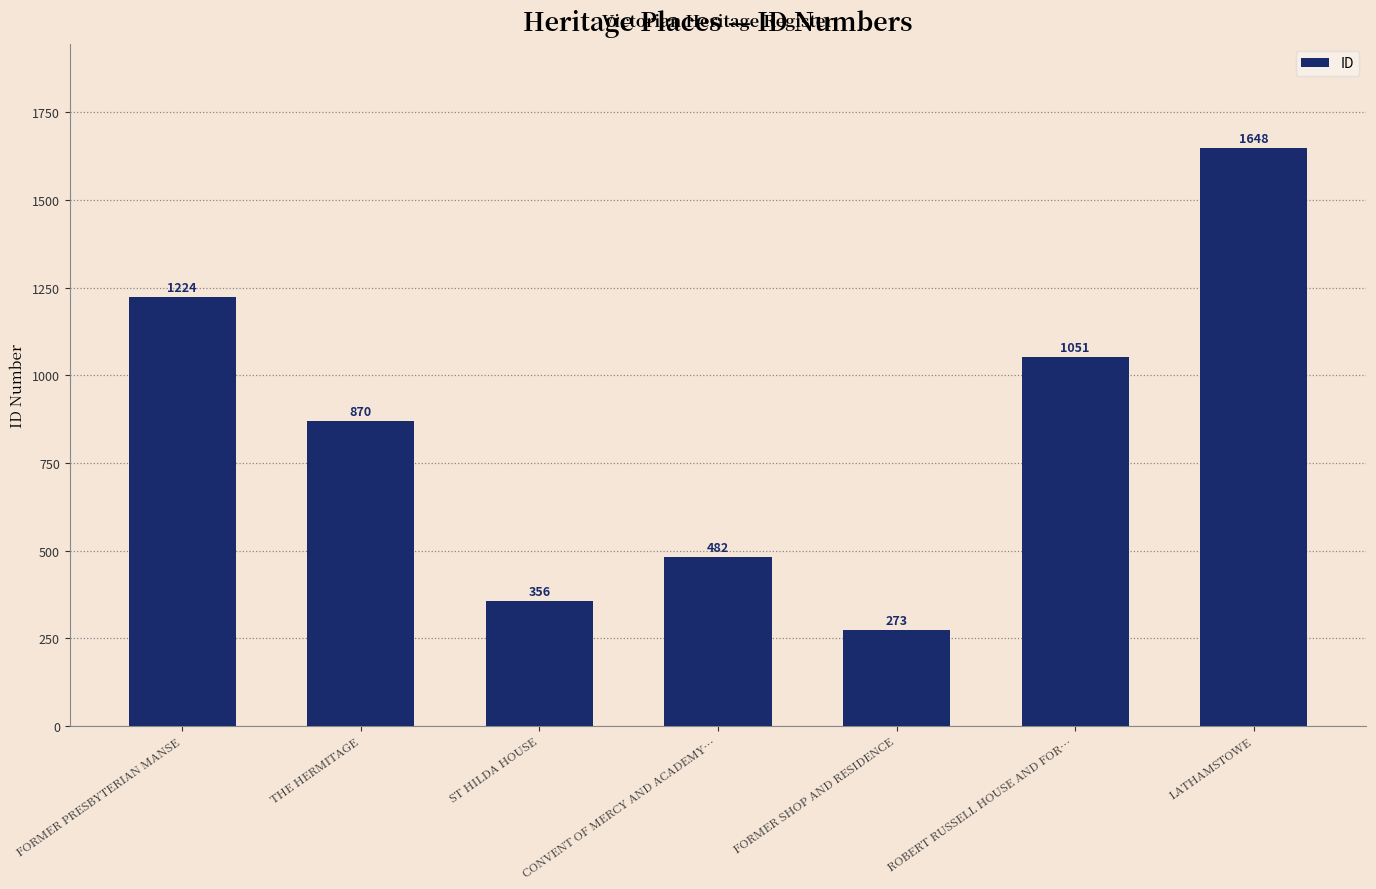

True or false: the data shows 870 at THE HERMITAGE.

True